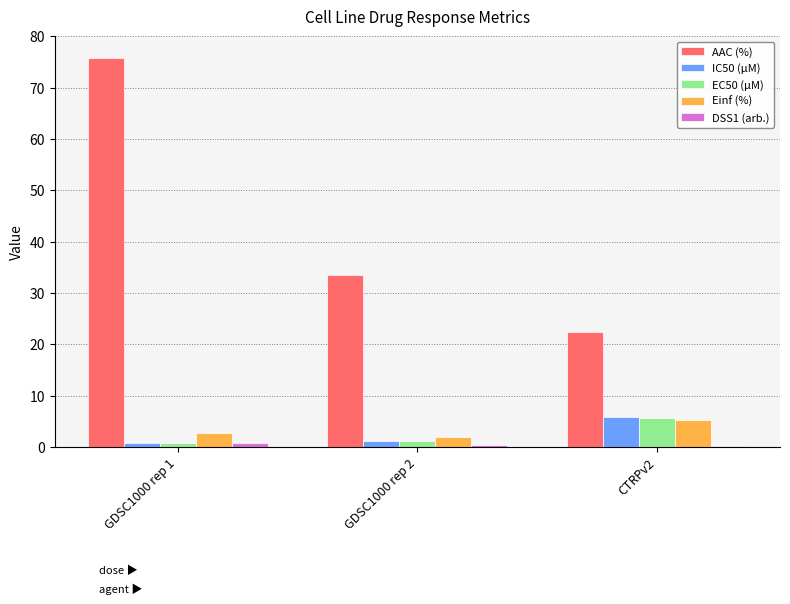

Where does the AAC (%) series first go above 33?

GDSC1000 rep 1